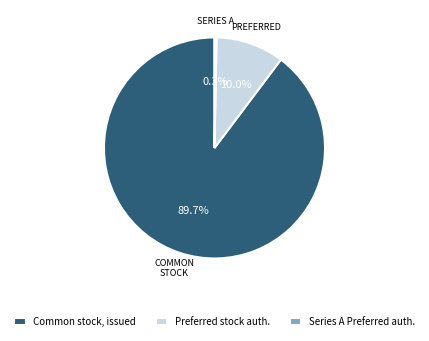

Between Series A Preferred auth. and Preferred stock auth., which is larger?

Preferred stock auth.